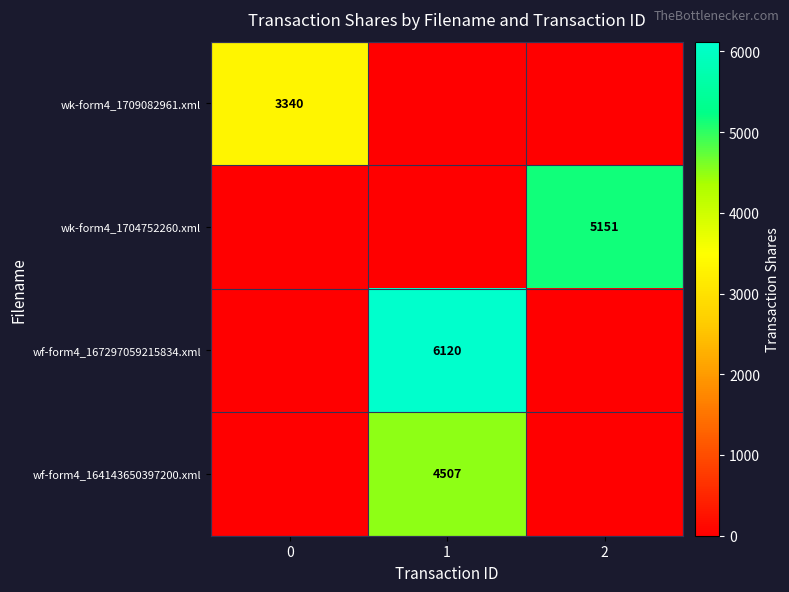

The value of wk-form4_1704752260.xml at 2 is 5151. True or false?

True